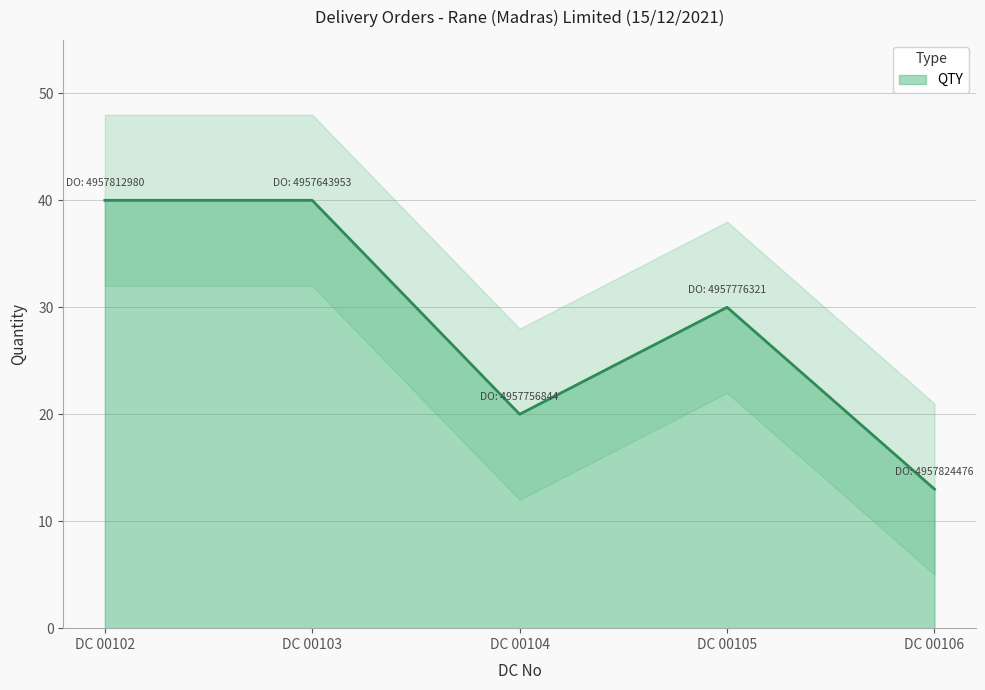

Between DC 00104 and DC 00103, which is larger?

DC 00103